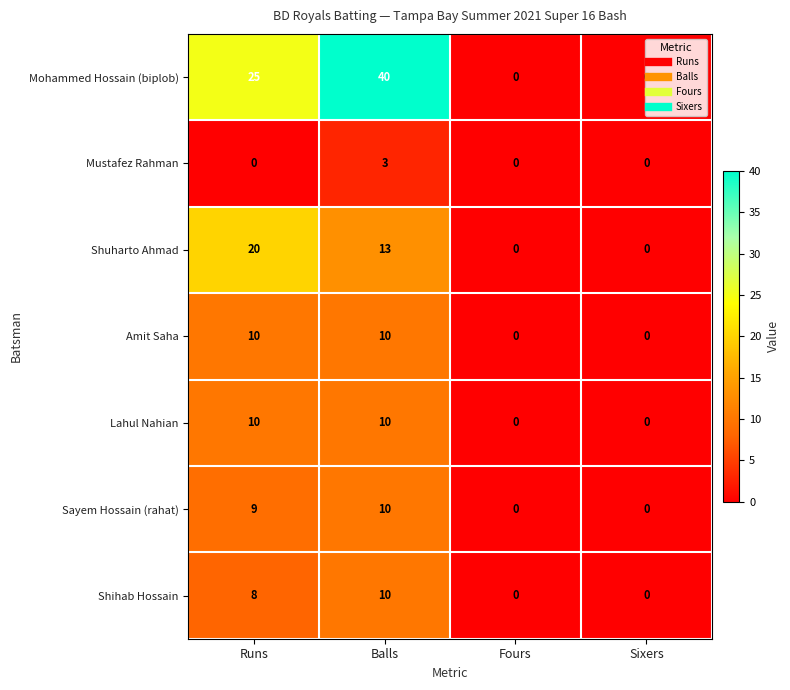

Read the Shuharto Ahmad value at Balls, to the nearest 10.

10